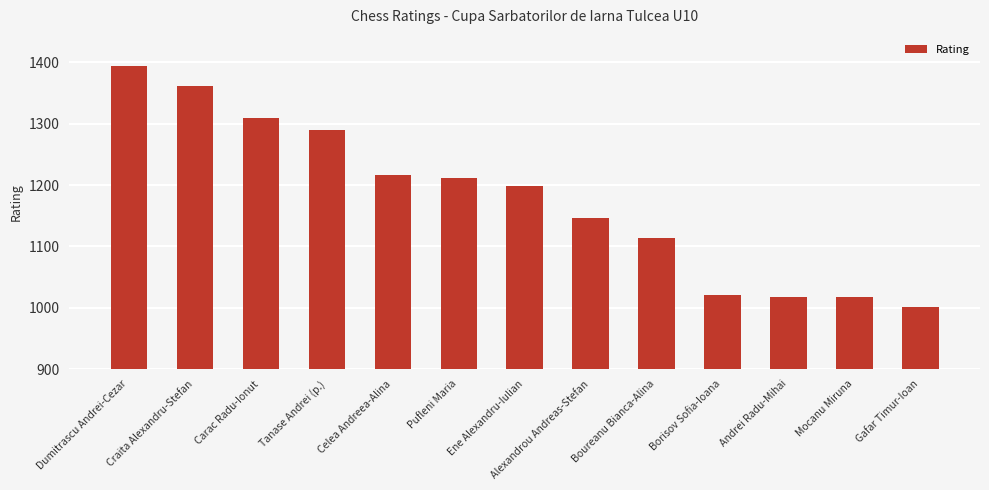

What is the label of the 8th bar from the left?

Alexandrou Andreas-Stefan